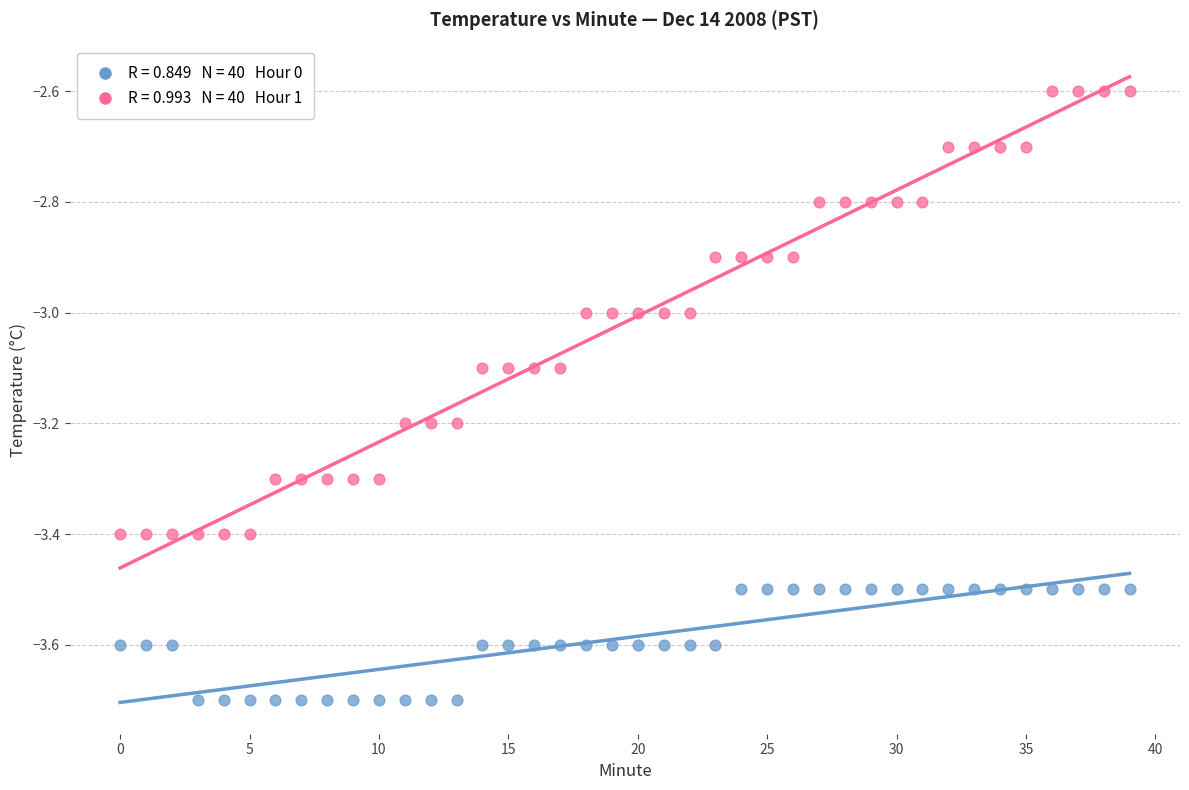

Across all data points, what is the range of Y values (max minus min)?

1.1